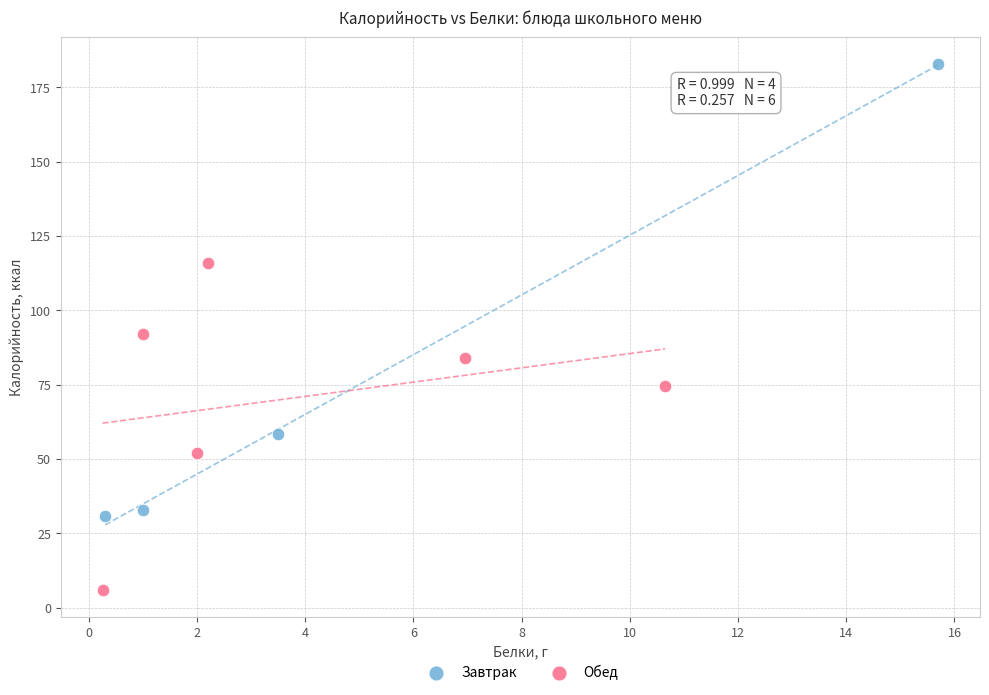

Which series has the largest Y range (max minus min)?

Завтрак